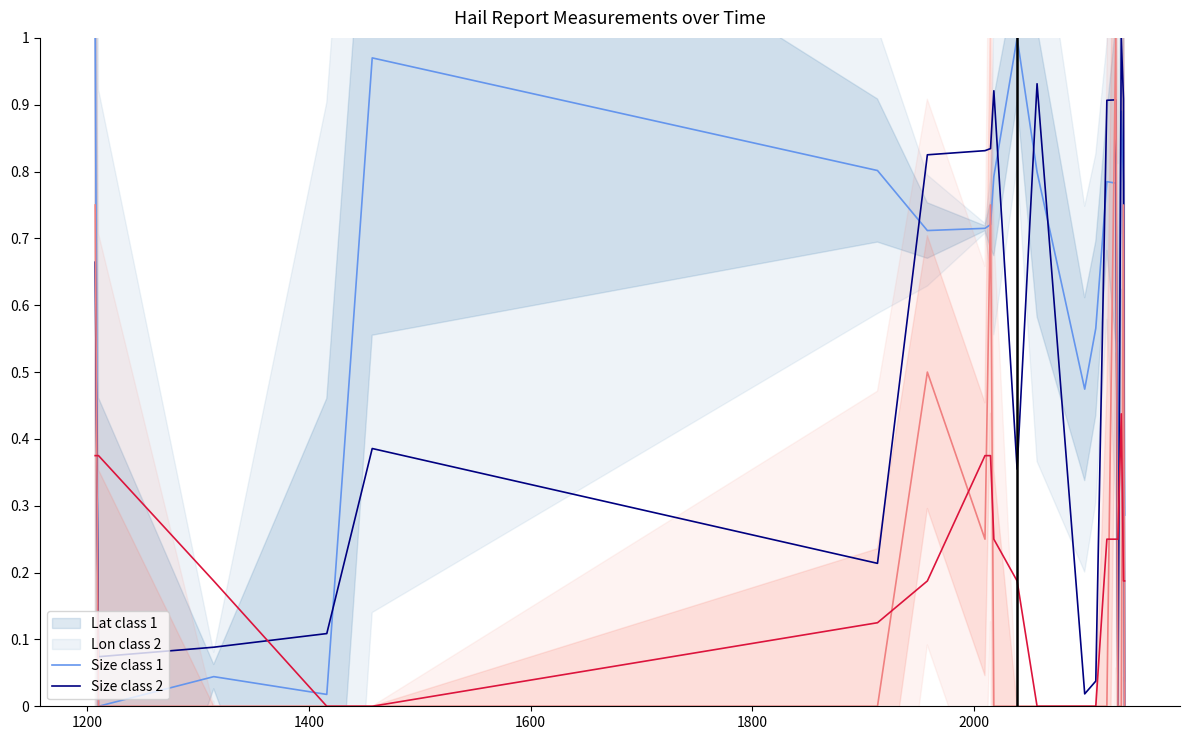

How many interior local valleys does the Size class 1 series have?

1